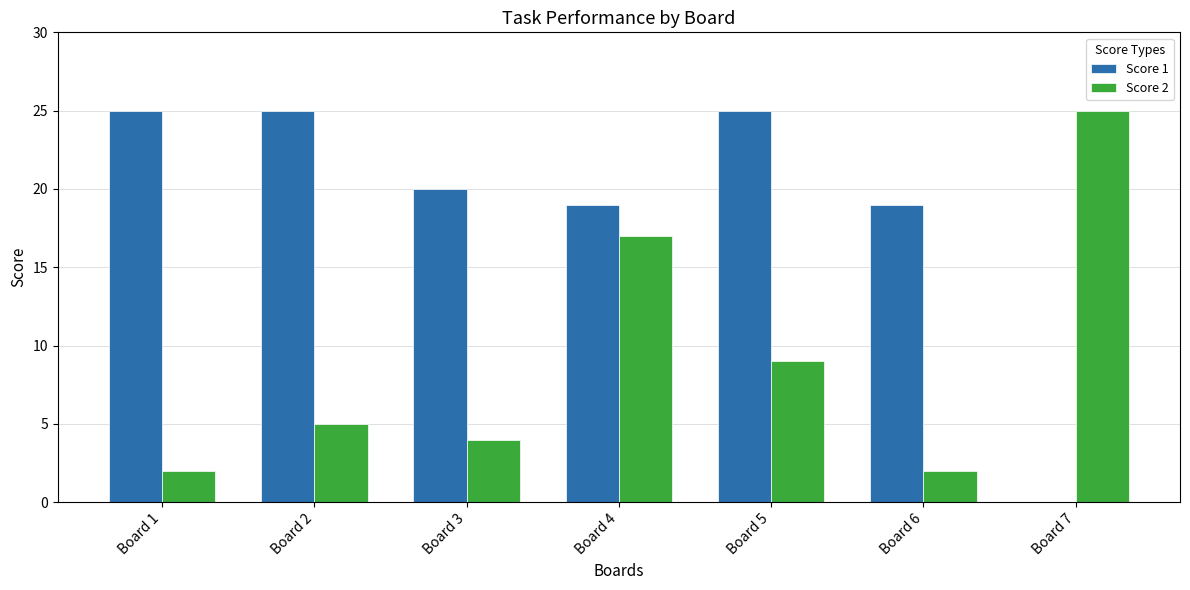

What is the total value across all series at Board 7?

25